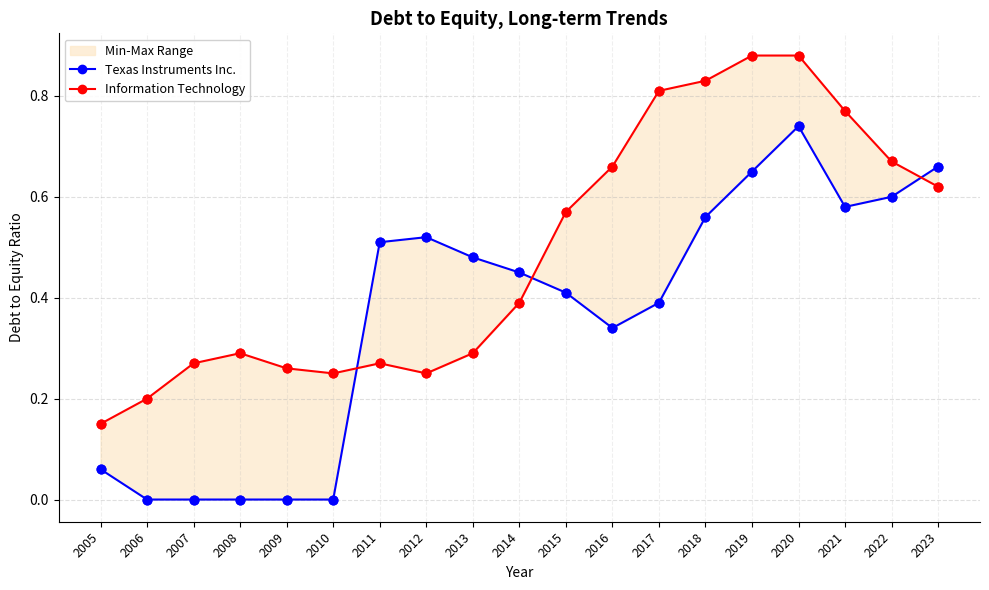

What are all the series names shown in the legend?

Texas Instruments Inc., Information Technology